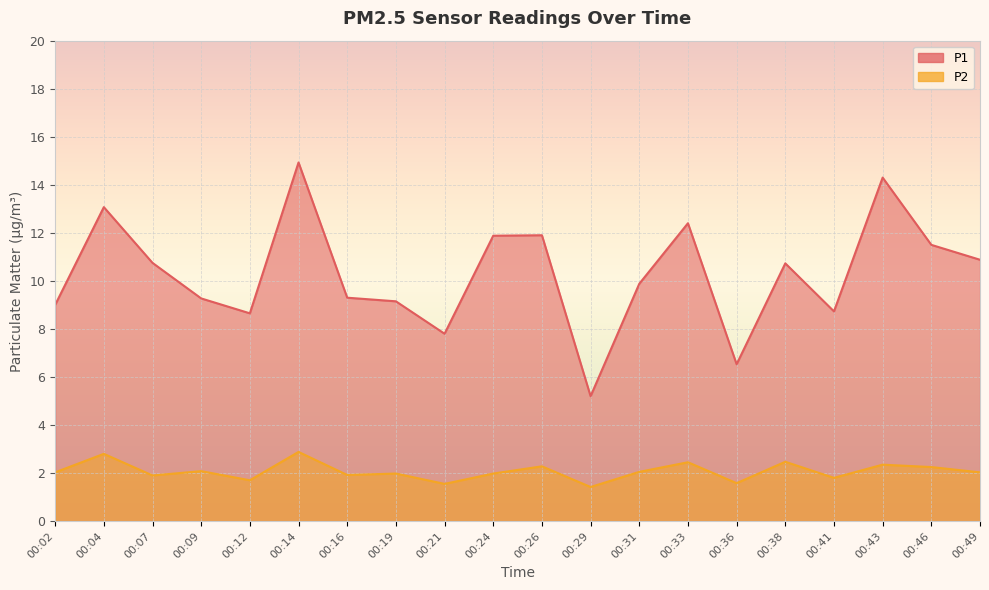

List the series in order of their overall mean, highest first.

P1, P2